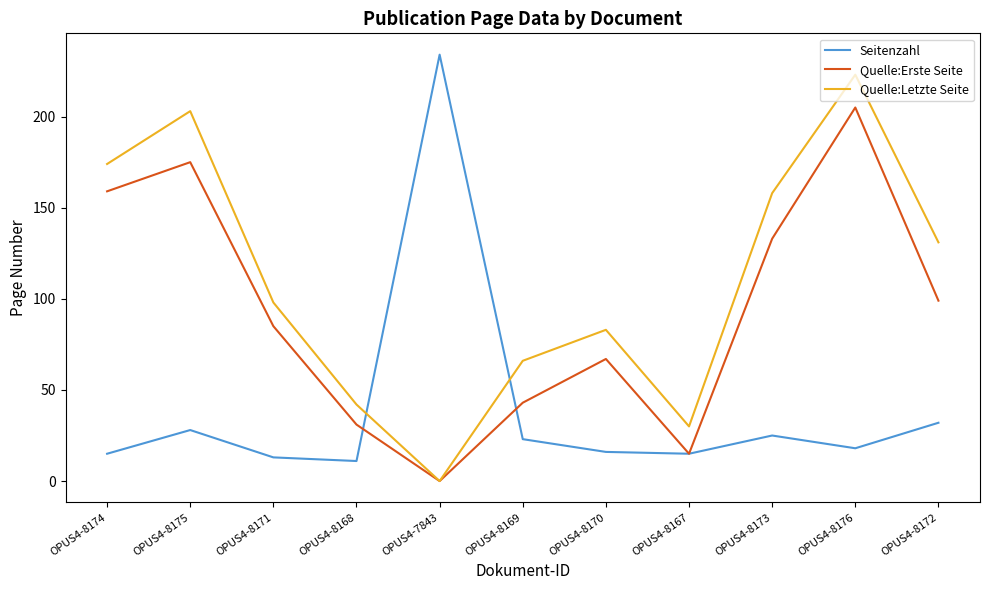

What is the difference between the Quelle:Erste Seite values at OPUS4-8171 and OPUS4-8175?

90